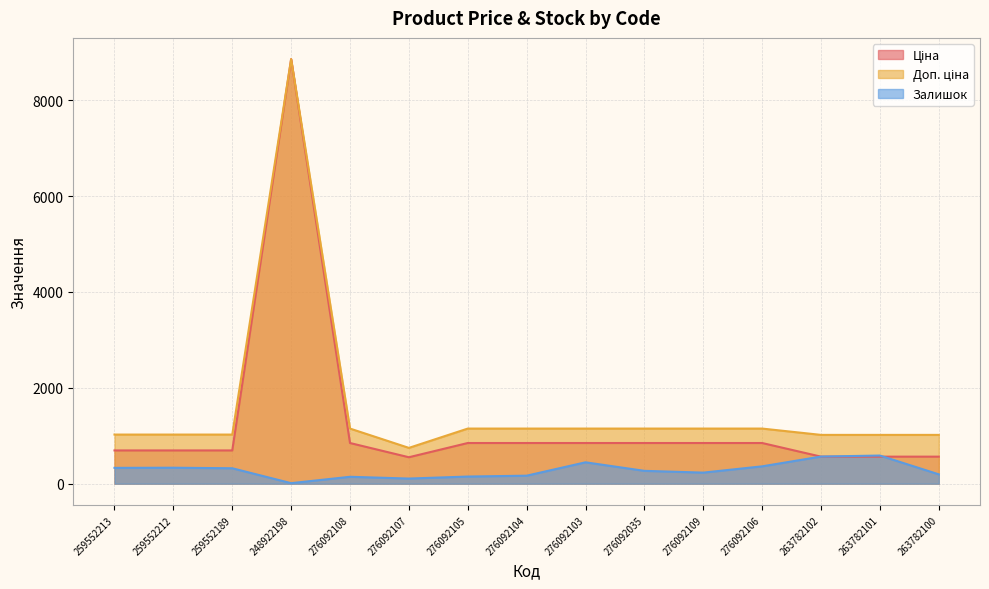

Is it true that Залишок equals 195.0 at 263782100?

True